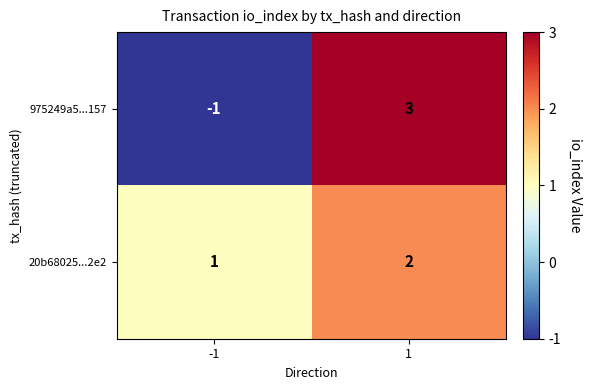

How many distinct data groups are displayed?

2